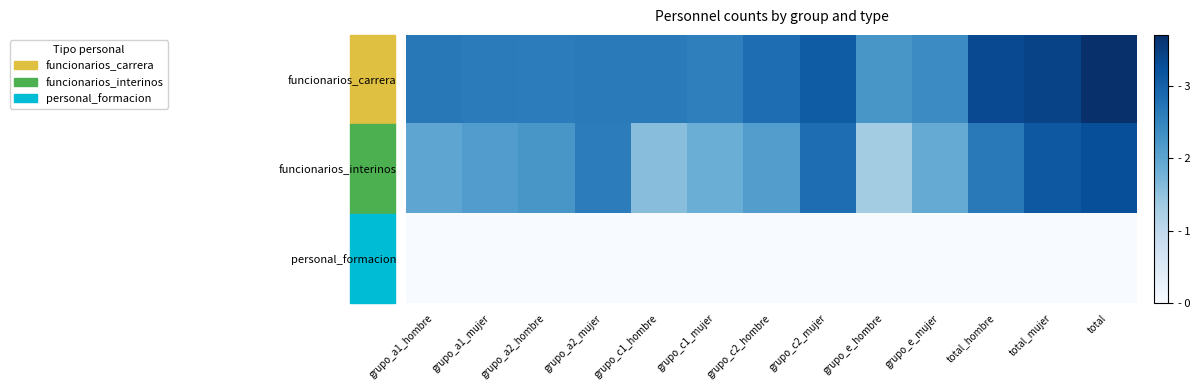

Rank the series at total_hombre from lowest to highest value.

personal_formacion, funcionarios_interinos, funcionarios_carrera